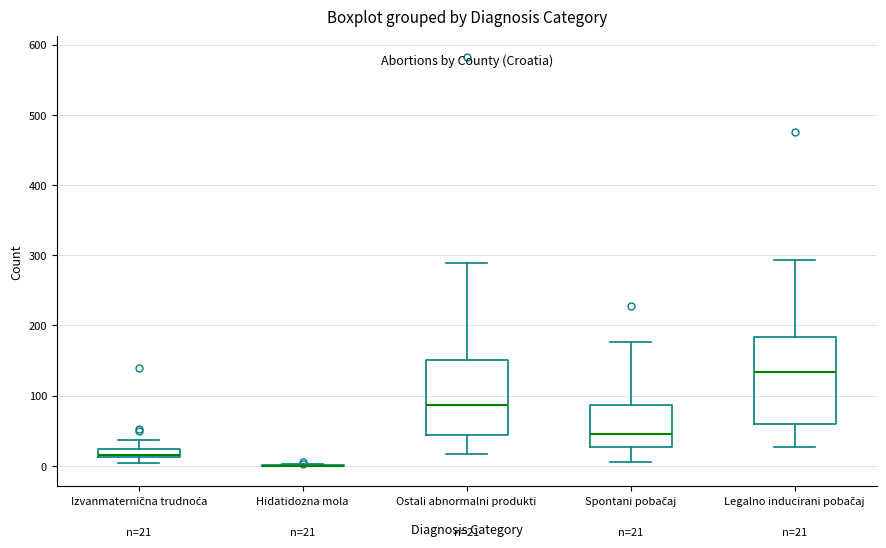

Which box is the tallest, from its lower edge to its upper edge?

Legalno inducirani pobačaj